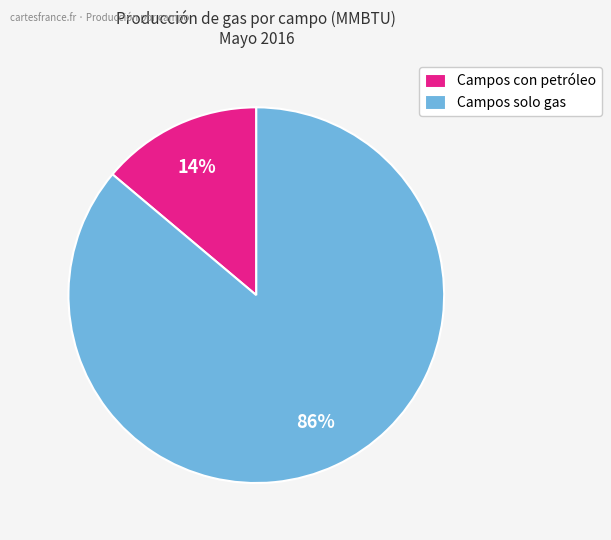

Does any single category account for the majority?

Yes